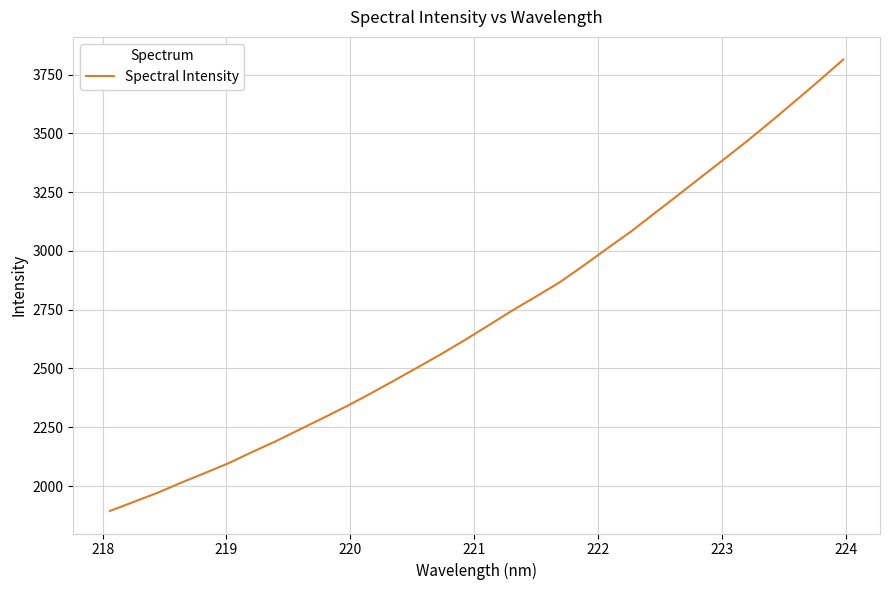

What is the difference between the second highest and minimum values?

1832.0